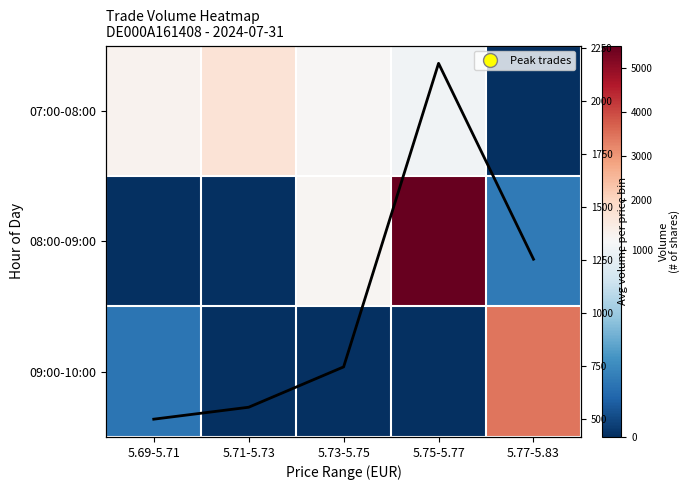

Is it true that Avg volume per price bin equals 219.9 at 5.71-5.73?

False